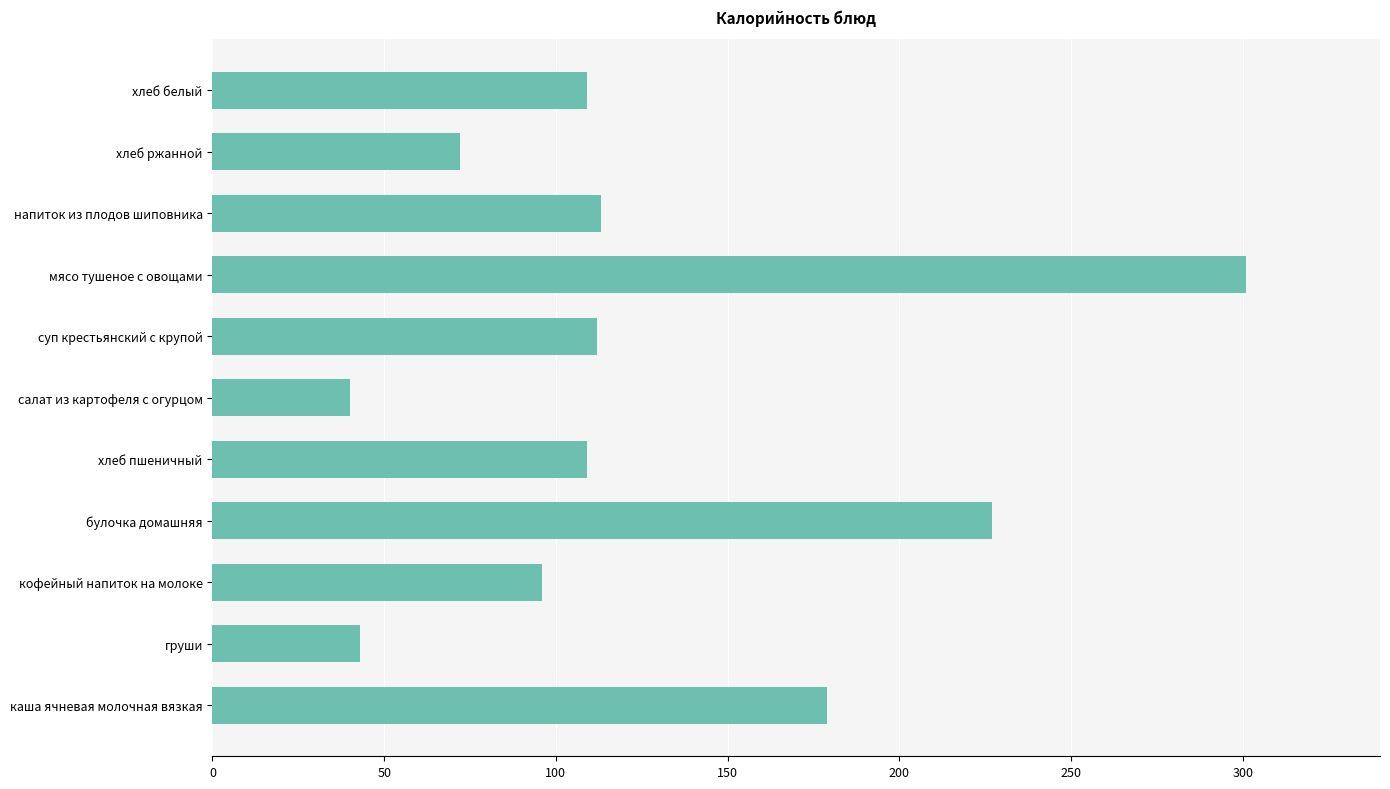

What is the difference between the second highest and minimum values?

187